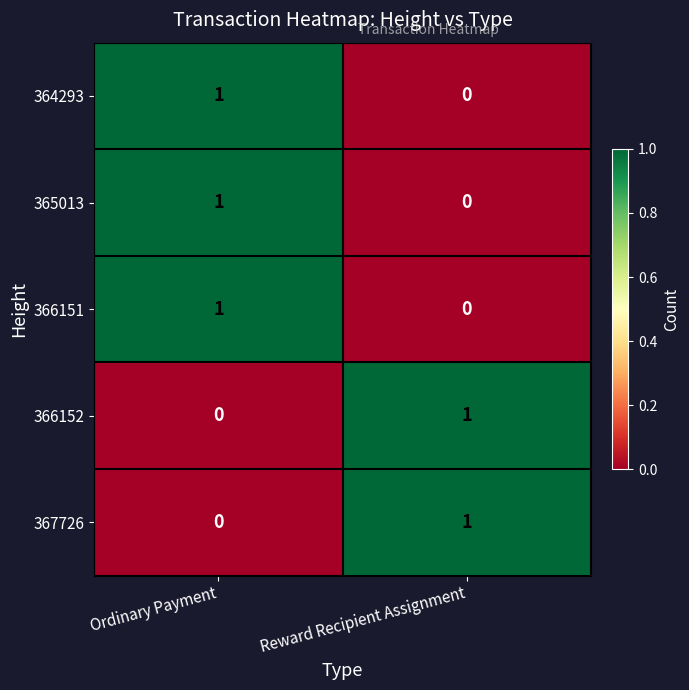

The value of 365013 at Ordinary Payment is 2. True or false?

False